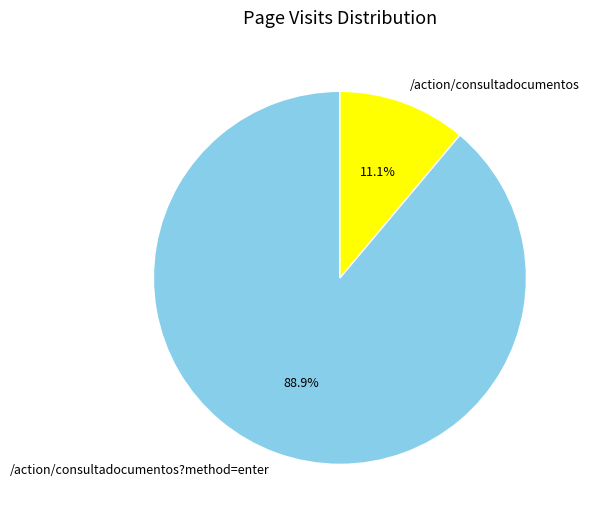

True or false: /action/consultadocumentos?method=enter accounts for 89% of the total.

True